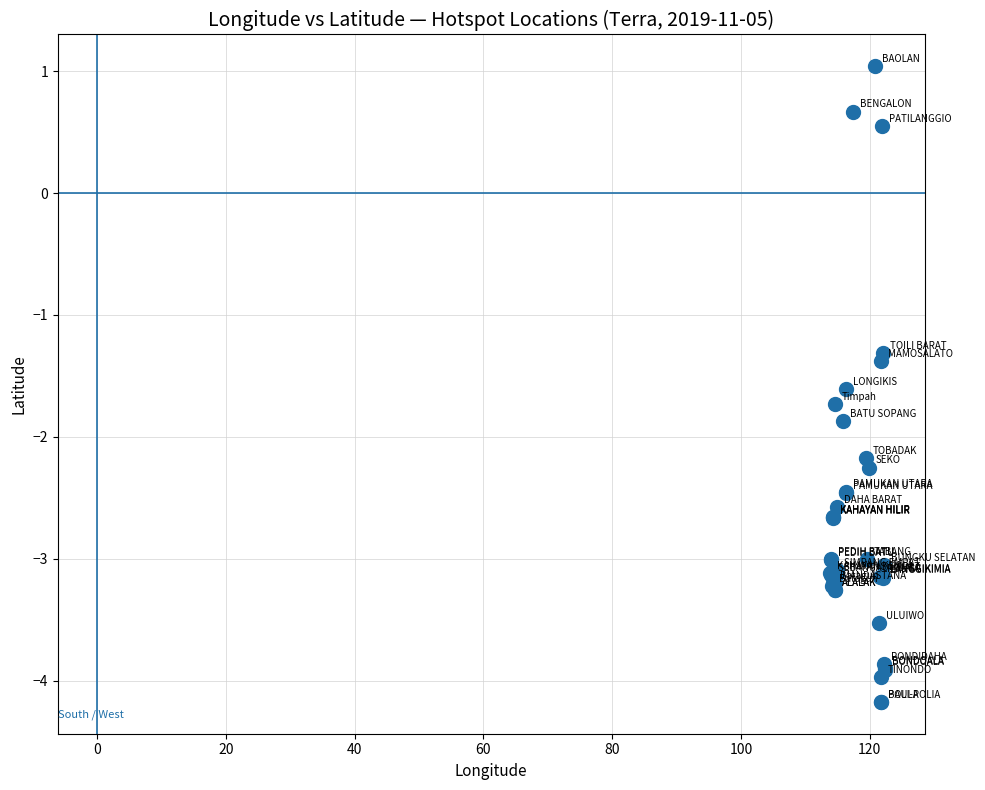

What Y value in the scatter plot is closest to -1?

-1.3